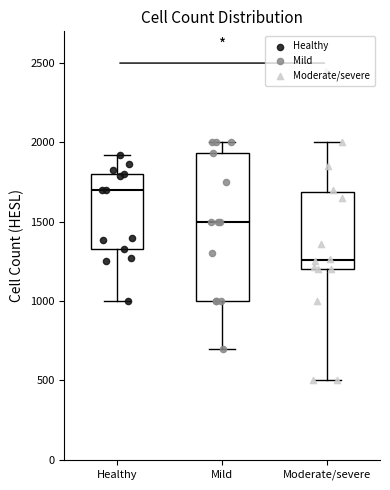

Where is the upper edge of the box for Moderate/severe on the y-axis? The values are not printed on the chart, so give them approximately, as read against the axis.

1700